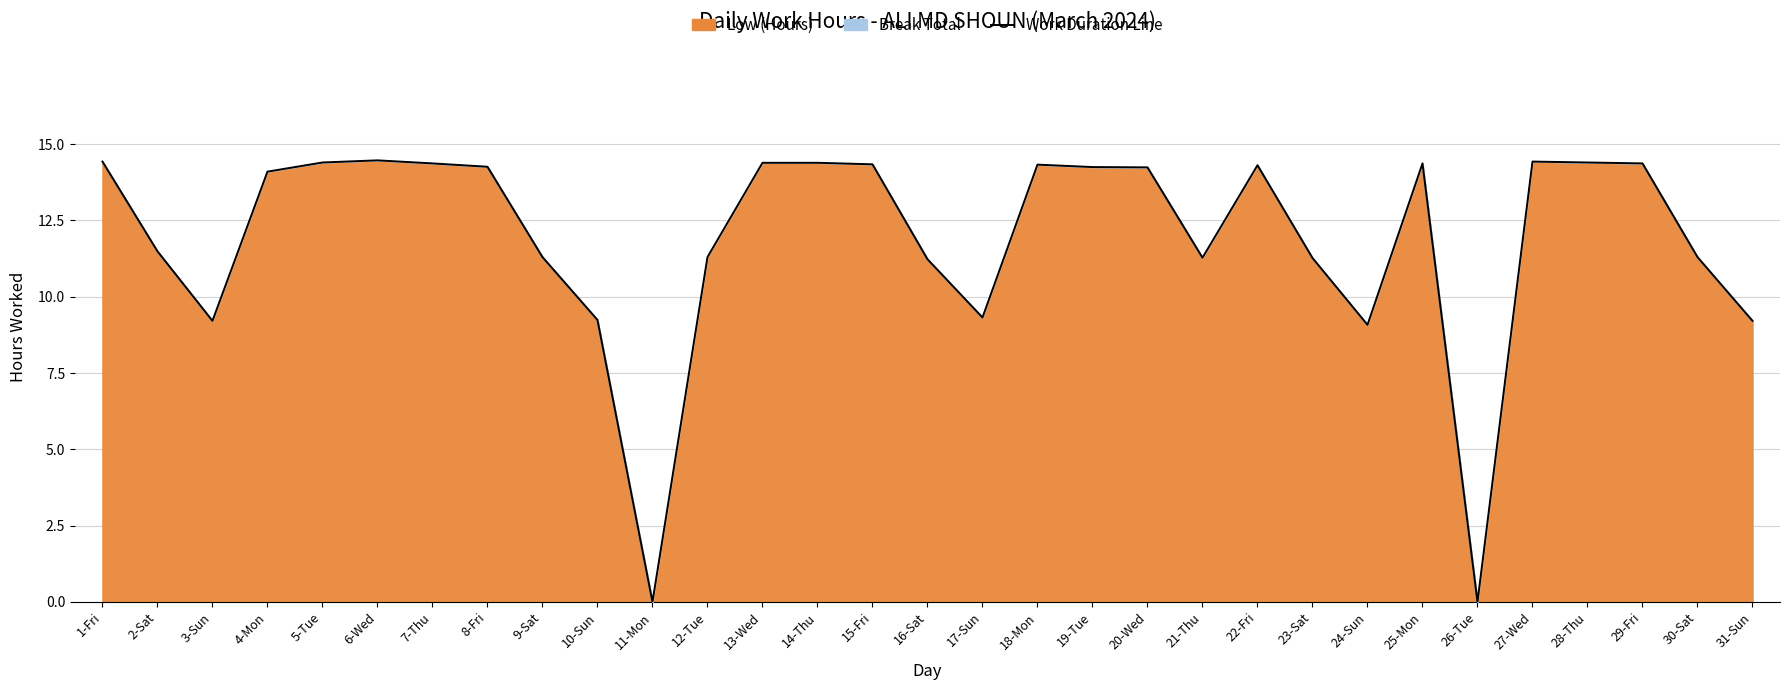

At which label is the value closest to 7?

24-Sun